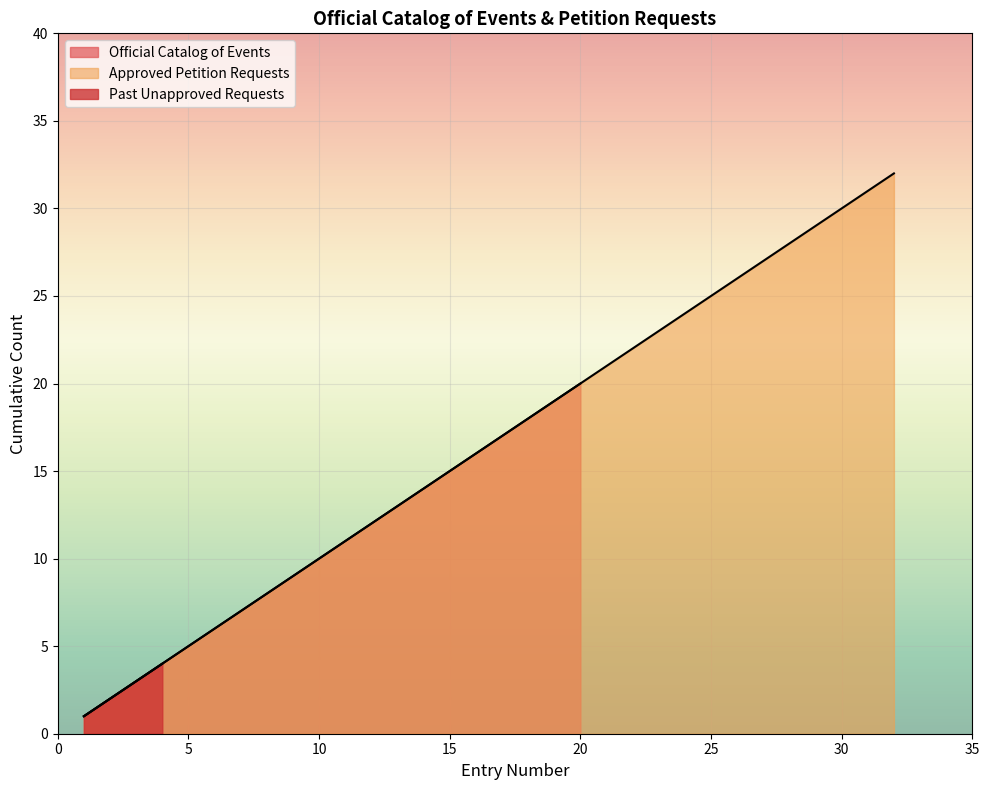

What is the highest value of the Official Catalog of Events series?

20